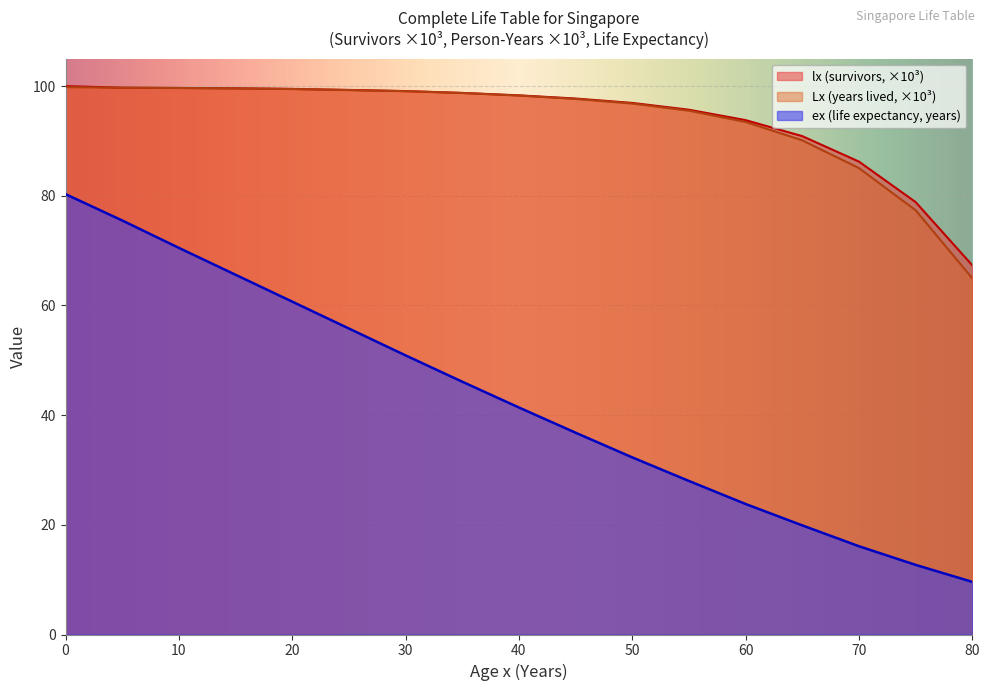

What are all the series names shown in the legend?

lx (survivors, ×10³), Lx (years lived, ×10³), ex (life expectancy, years)